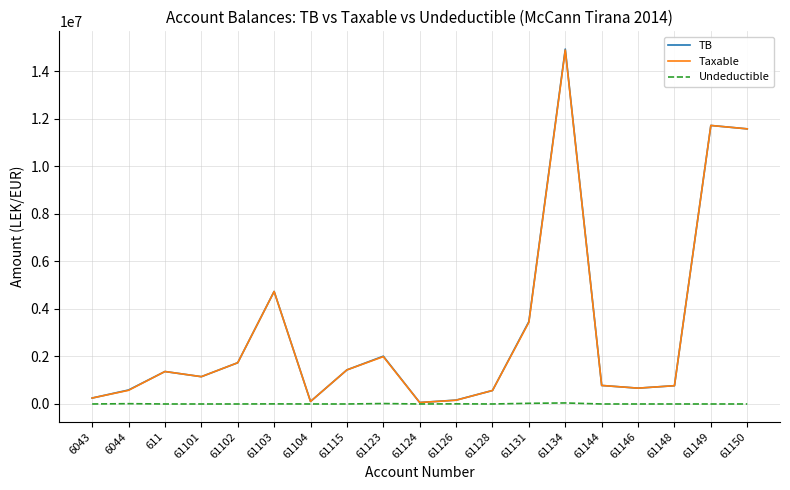

At which category is the sum across all series the highest?

61134